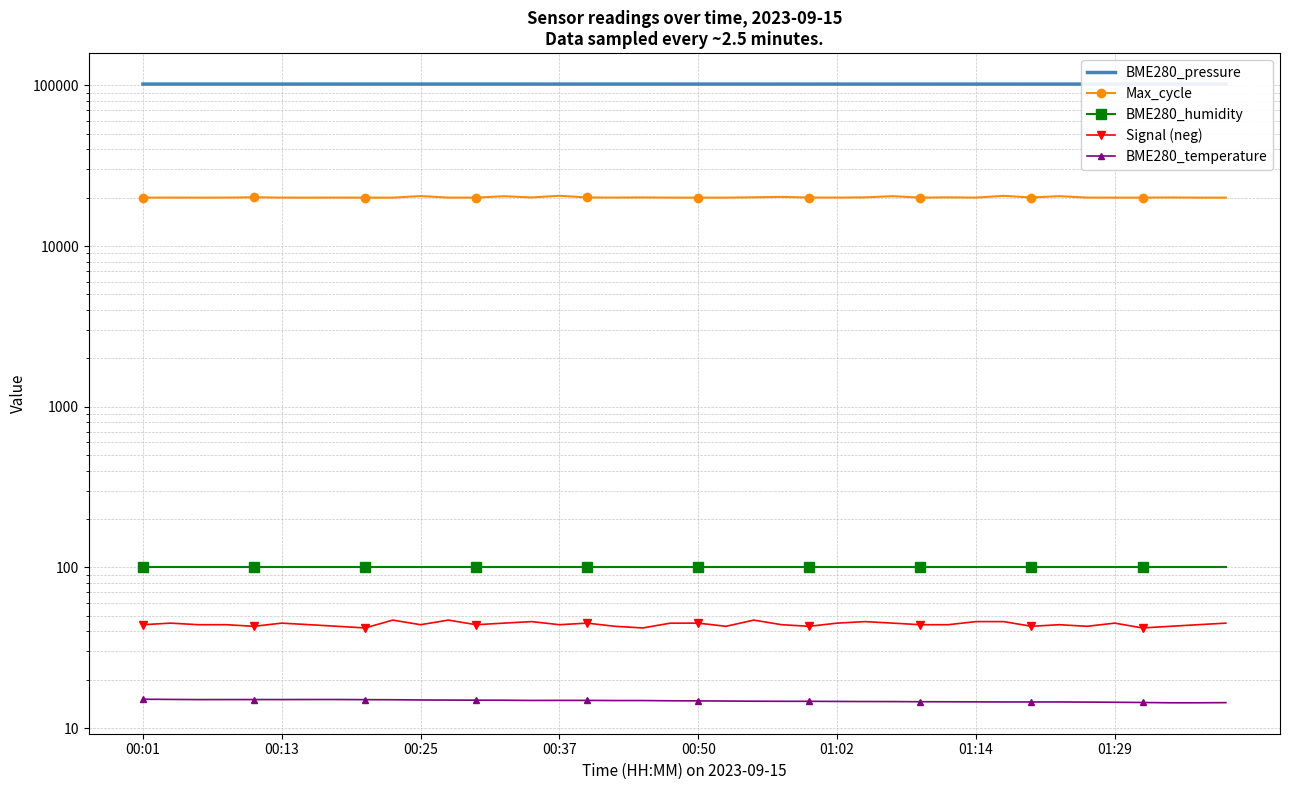

What value does the BME280_humidity series have at 00:37?

100.0